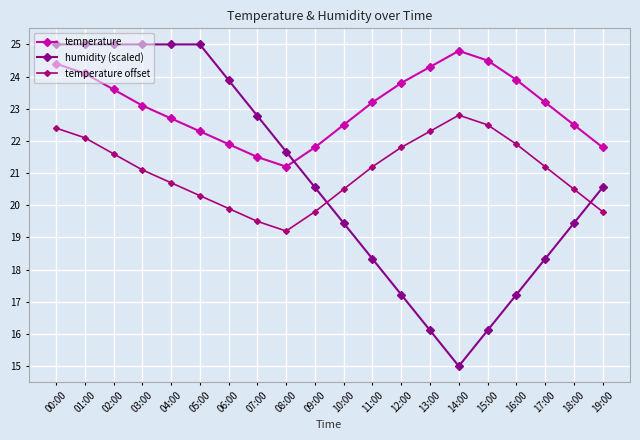

Is the value of temperature offset at 00:00 greater than the value of humidity (scaled) at 11:00?

Yes